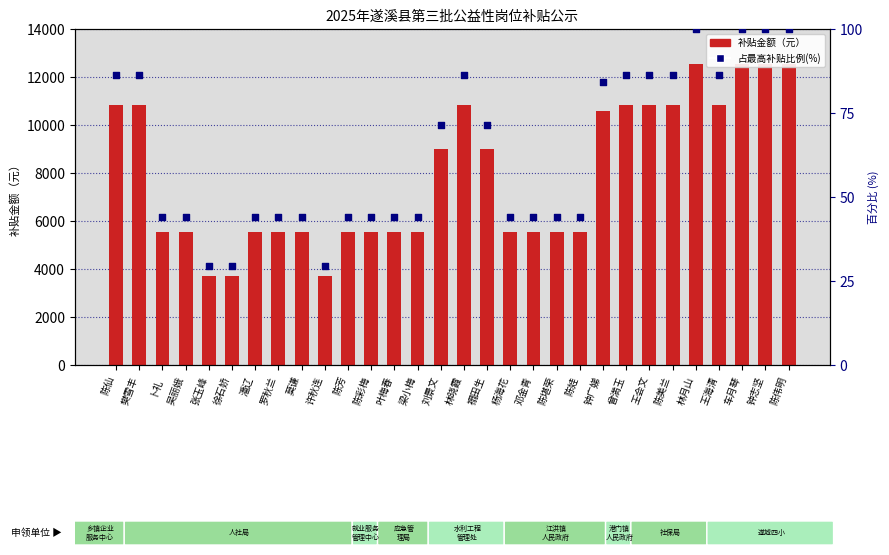

What are all the series names shown in the legend?

补贴金额（元）, 占最高补贴比例(%)